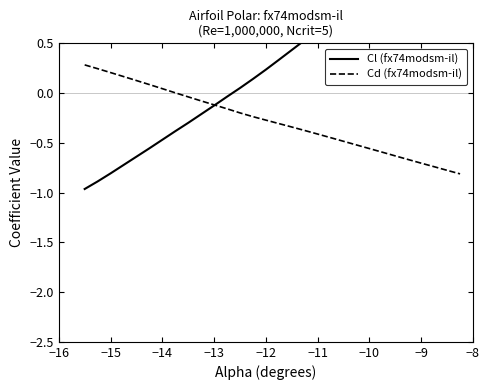

At how many categories does at least one series exceed 0?

26